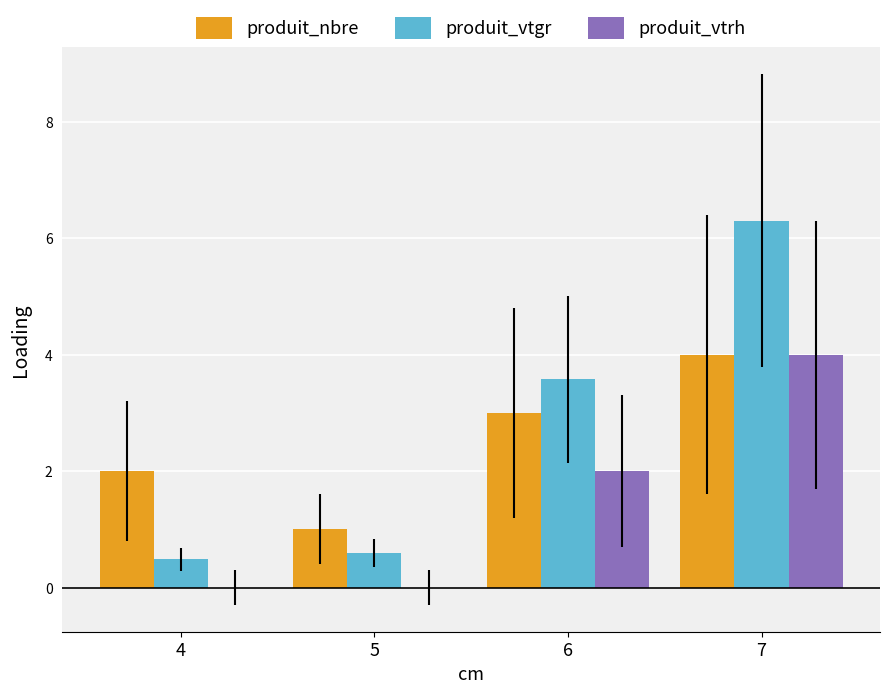

The produit_vtrh series shows 0.0 at 4. True or false?

True